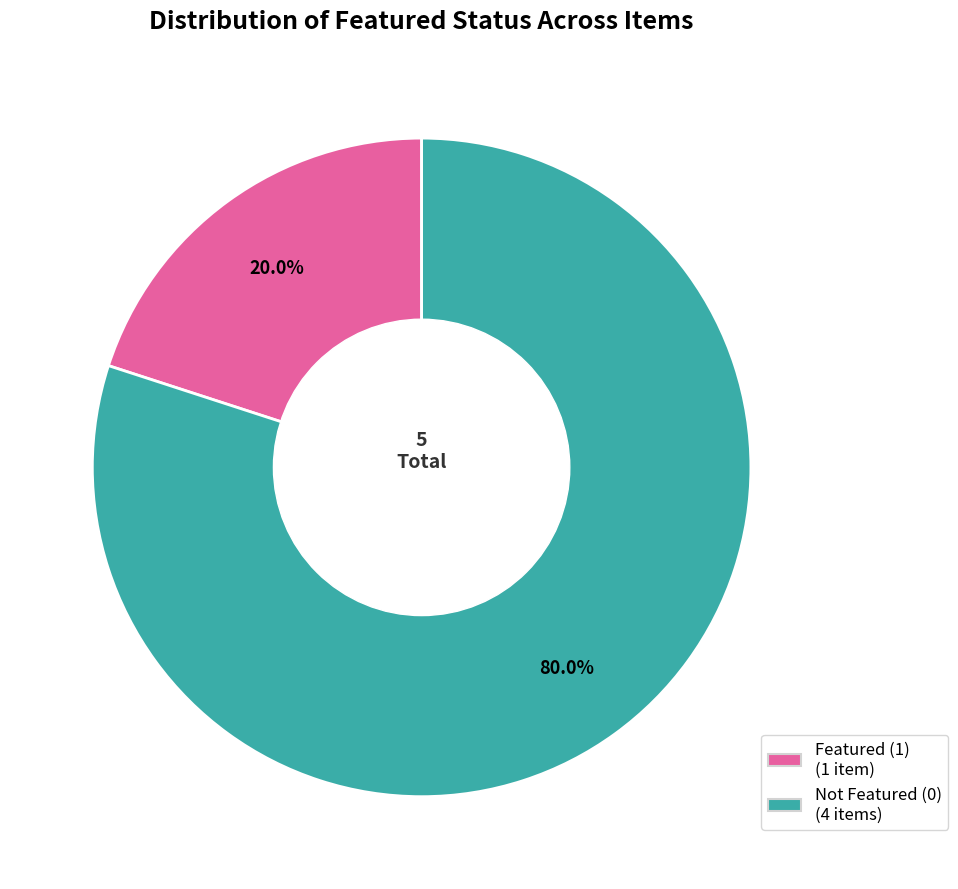

Rank the categories by value from highest to lowest.

Not Featured (0) (4 items), Featured (1) (1 item)